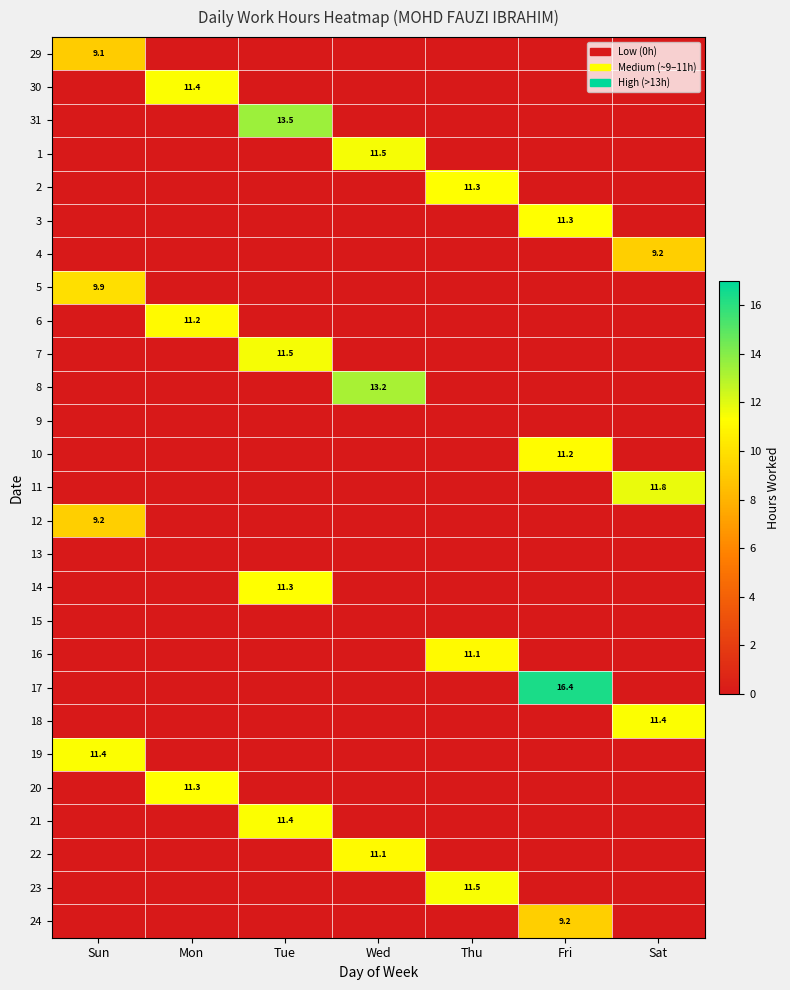

The value of 17 at Fri is 22.4. True or false?

False